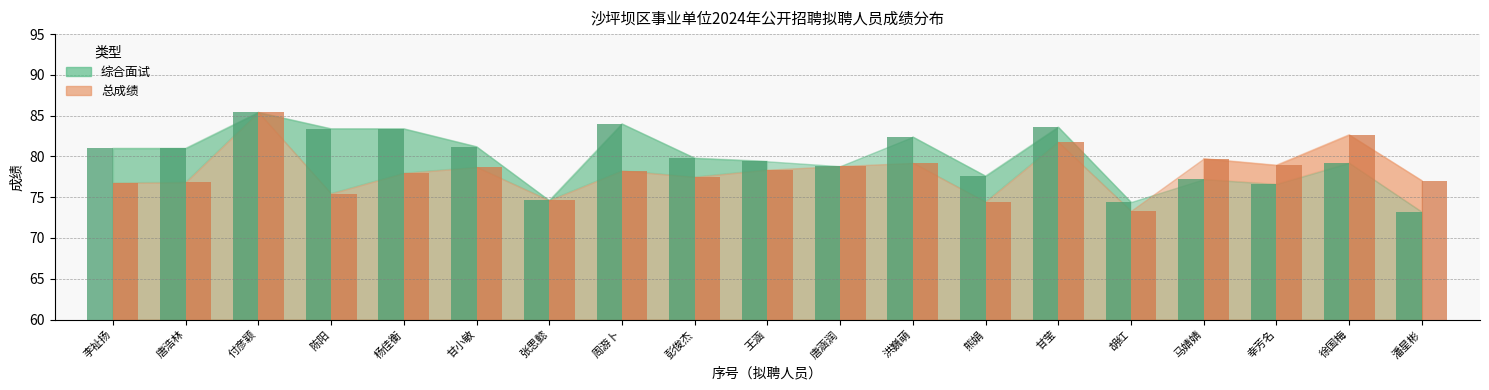

Rank the categories by 总成绩_bar value from lowest to highest.

胡红, 熊娟, 张思懿, 陈阳, 李祉扬, 唐浩林, 潘星彬, 彭俊杰, 杨佳衡, 周游卜, 王涵, 甘小敏, 唐涵润, 幸芳名, 洪巍萌, 马婧婧, 甘莹, 徐国梅, 付彦颖